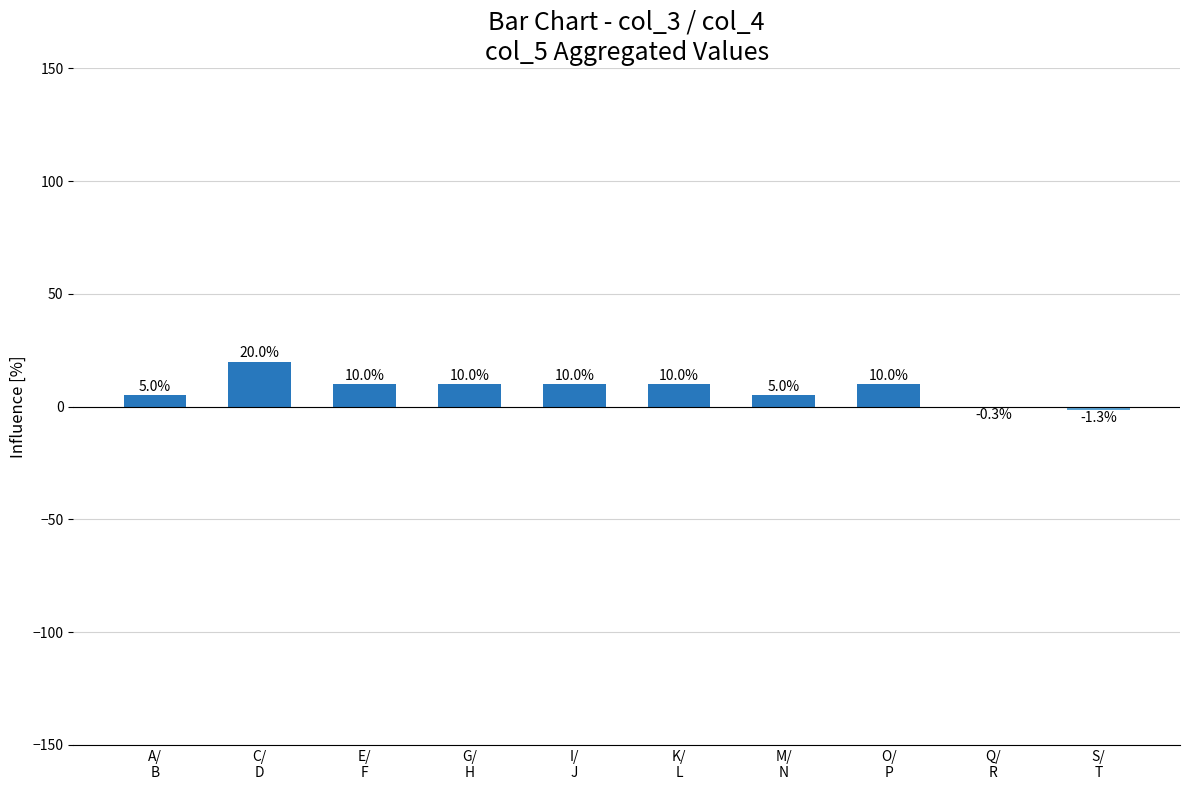

What is the maximum value shown in the chart?

20.0